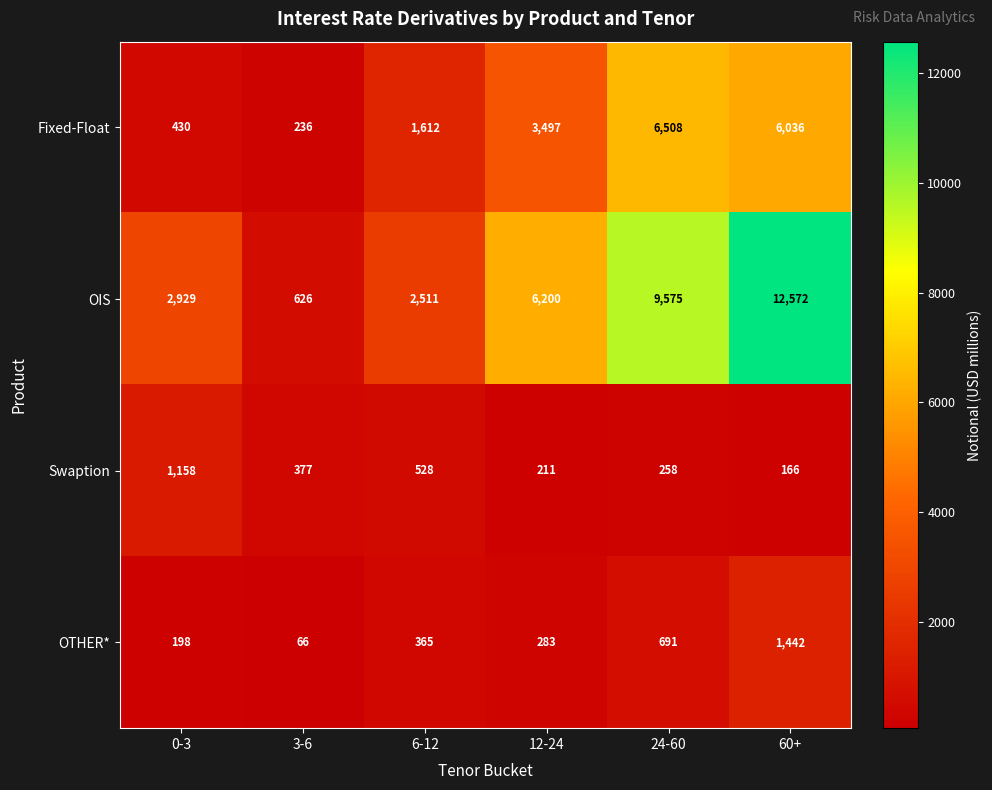

How many distinct data groups are displayed?

4